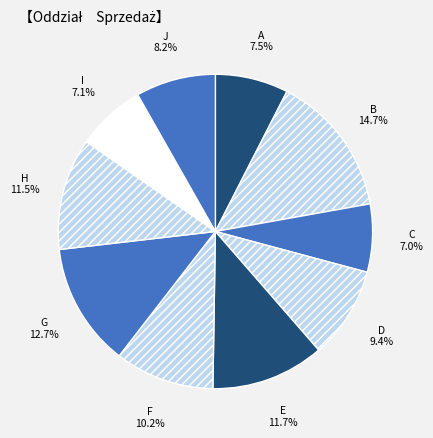

Between J and E, which is larger?

E